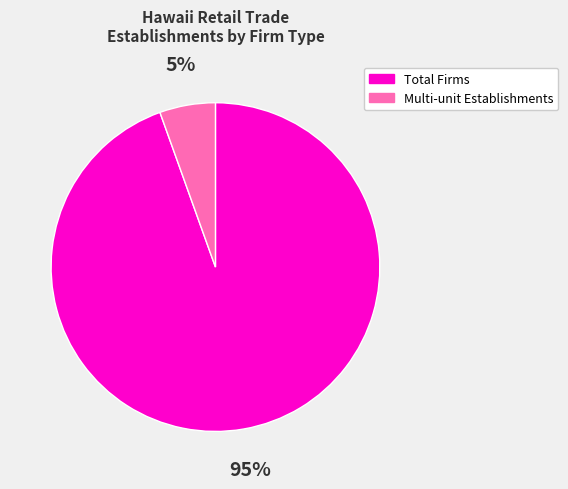

To the nearest percent, what is the average slice percentage?

50%